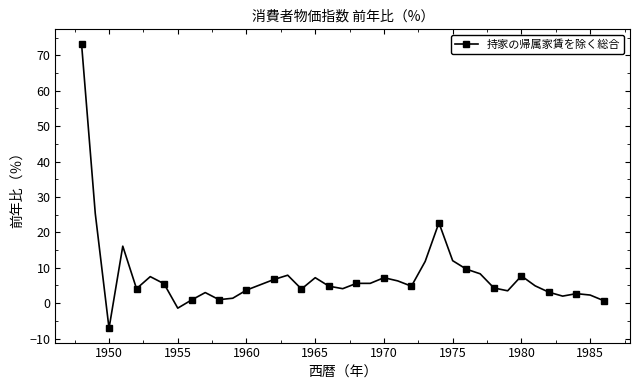

What is the value of the 28th point from the left?

12.0